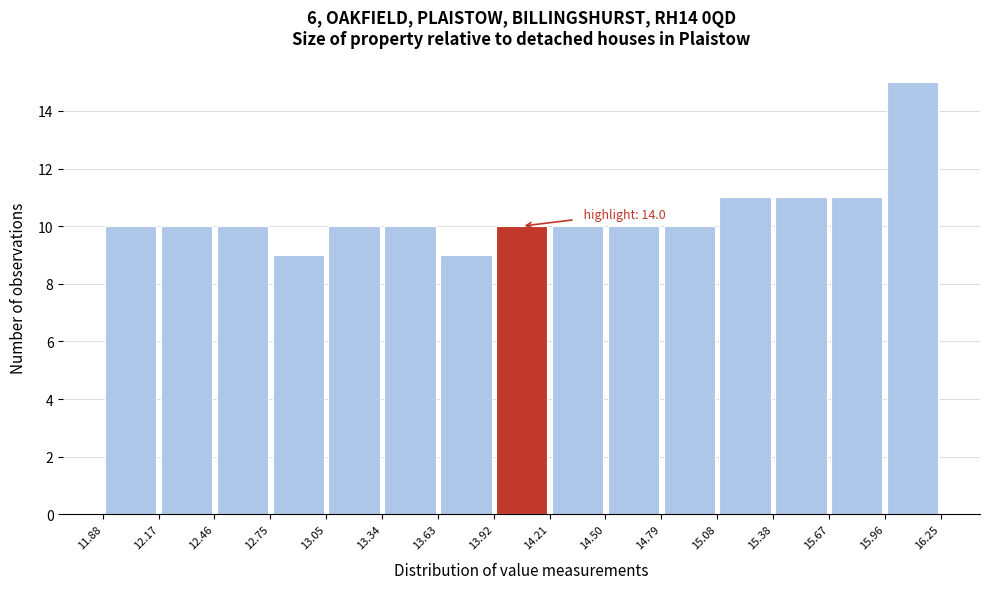

Over which range of the x-axis is the bar tallest?

15.96 to 16.25